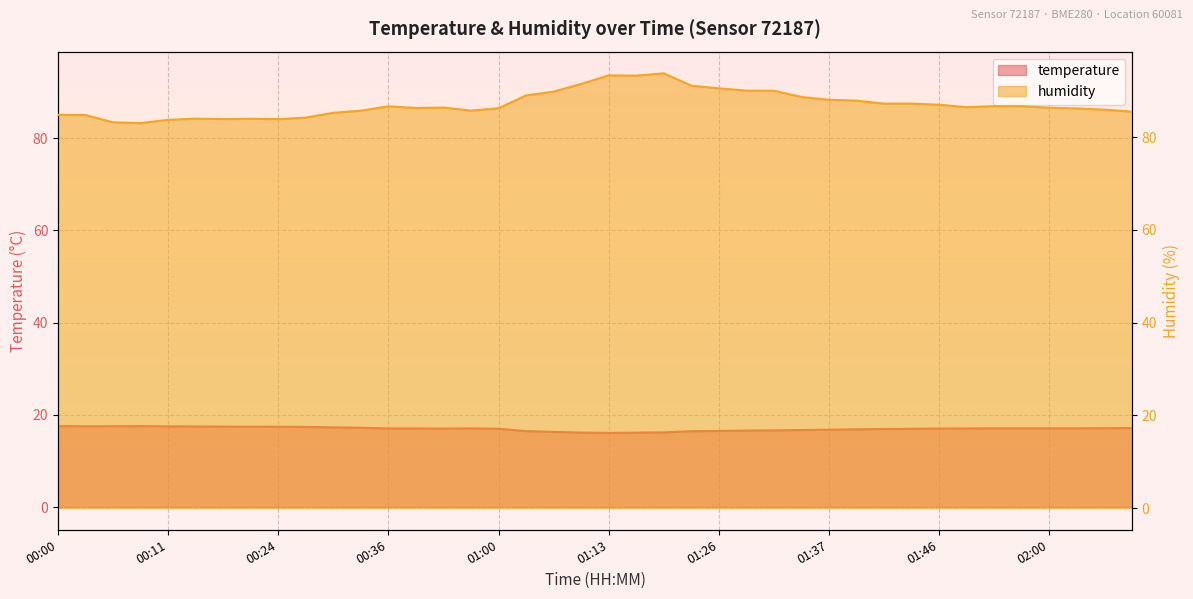

Reading left to right, transcribe all the data shown in this chart.

temperature: 17.6	17.5	17.5	17.5	17.5	17.5	17.4	17.4	17.4	17.4	17.3	17.2	17.0	17.0	17.0	17.1	17.0	16.5	16.3	16.1	16.1	16.1	16.2	16.4	16.5	16.6	16.6	16.7	16.8	16.9	16.9	17.0	17.0	17.0	17.1	17.1	17.1	17.1	17.1	17.1
humidity: 84.8	84.8	83.2	83.0	83.8	84.0	83.9	84.0	83.9	84.2	85.3	85.7	86.7	86.3	86.4	85.7	86.3	89.0	89.8	91.5	93.3	93.3	93.8	91.1	90.5	90.1	90.0	88.7	88.1	87.9	87.2	87.3	87.0	86.5	86.7	86.7	86.4	86.2	86.0	85.5